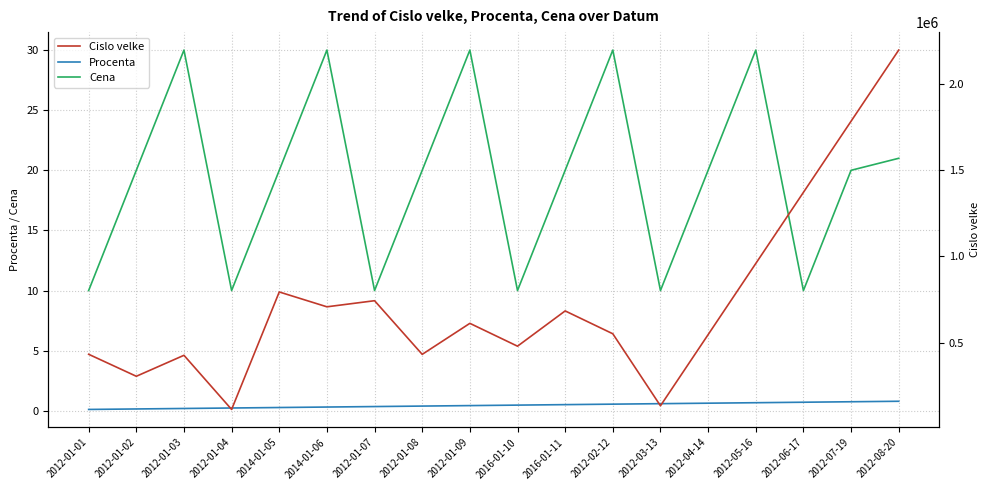

True or false: Cena and Procenta cross at least once.

False